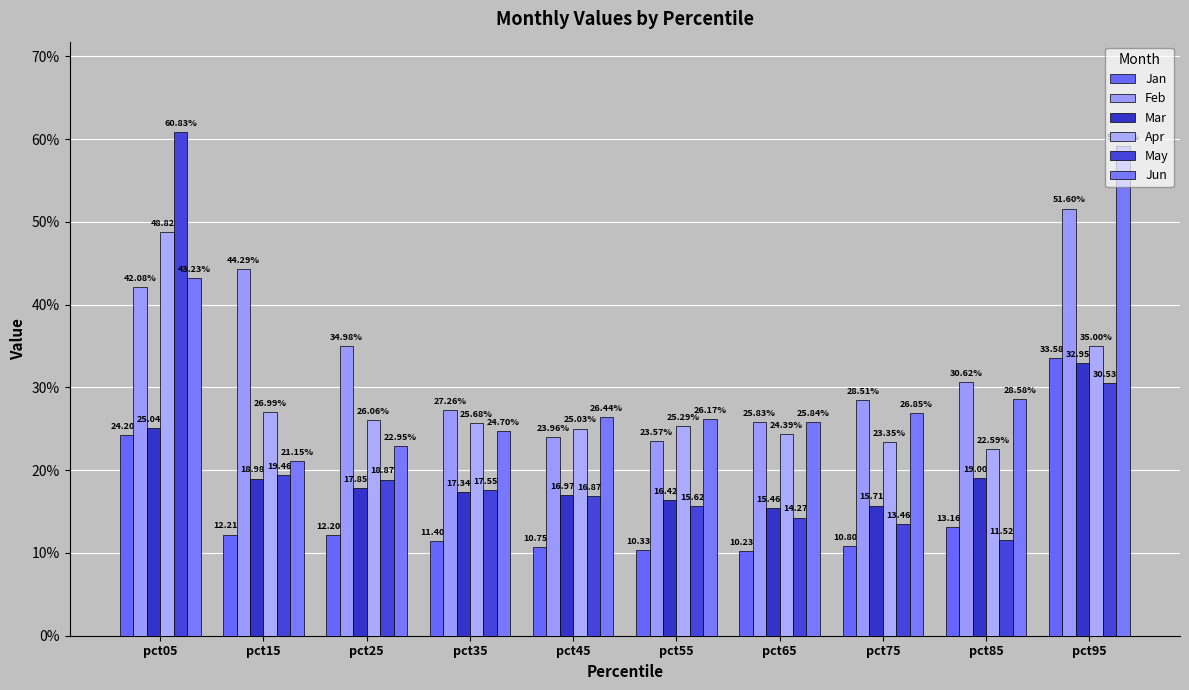

Are the bars grouped side by side (vs. stacked)?

Yes